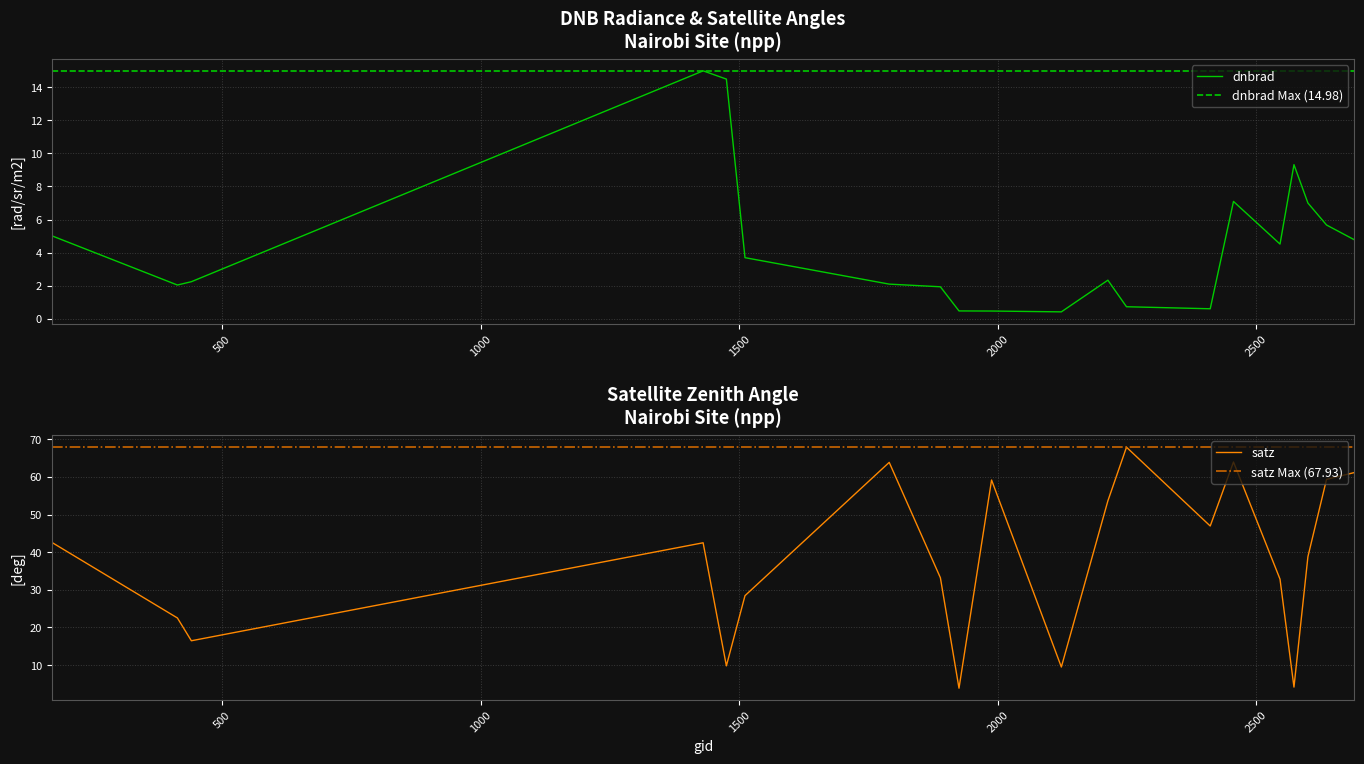

True or false: dnbrad has a value of 1.3 at 2690.

False